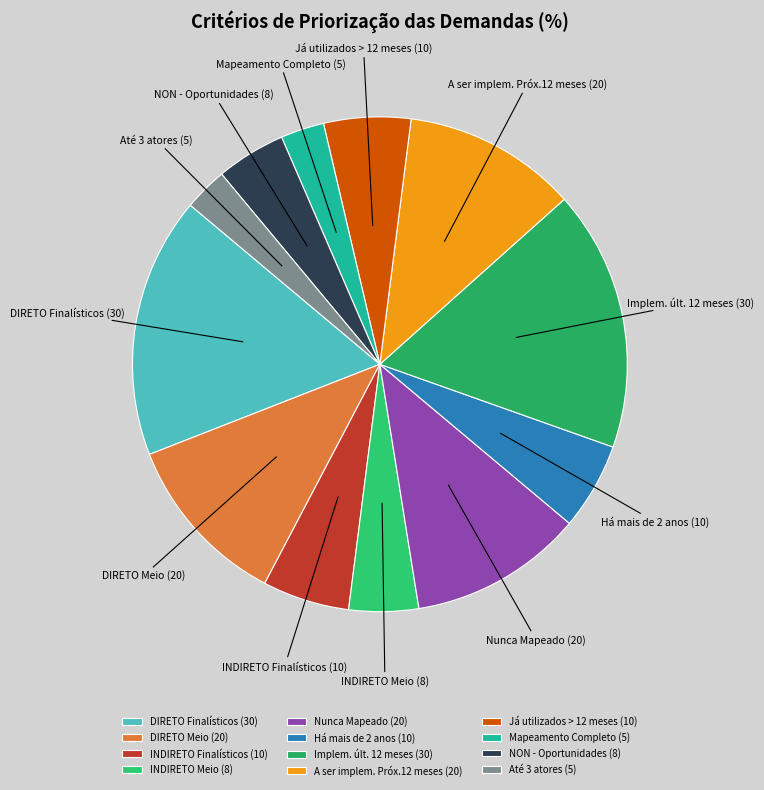

Is there a majority slice in this chart?

No